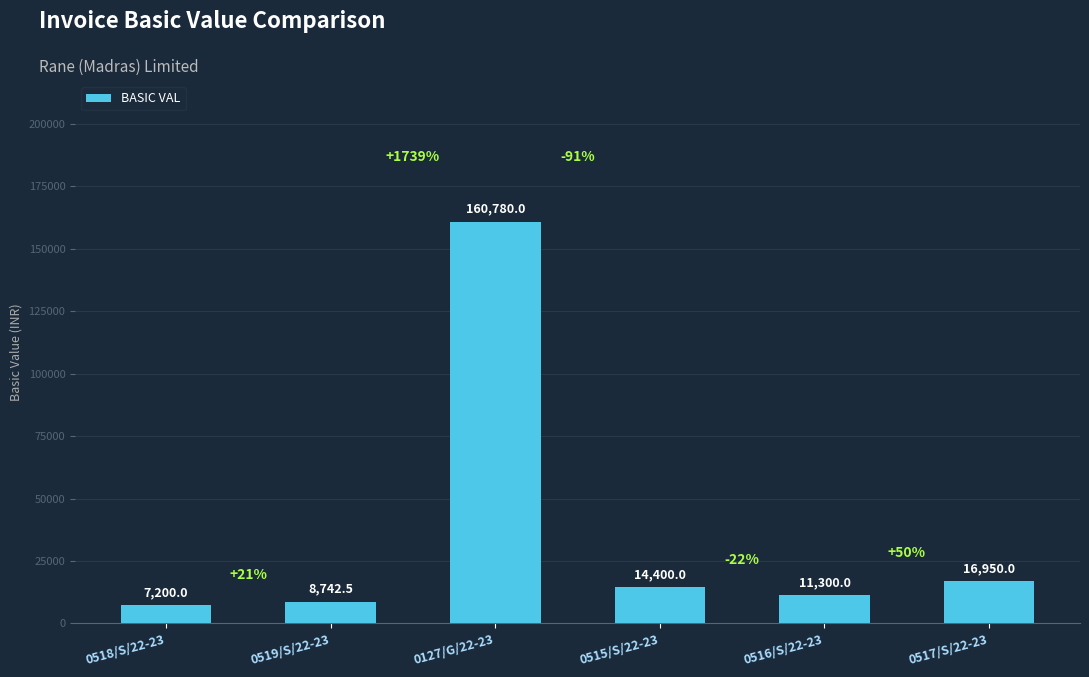

What is the difference between the second highest and minimum values?

9750.0